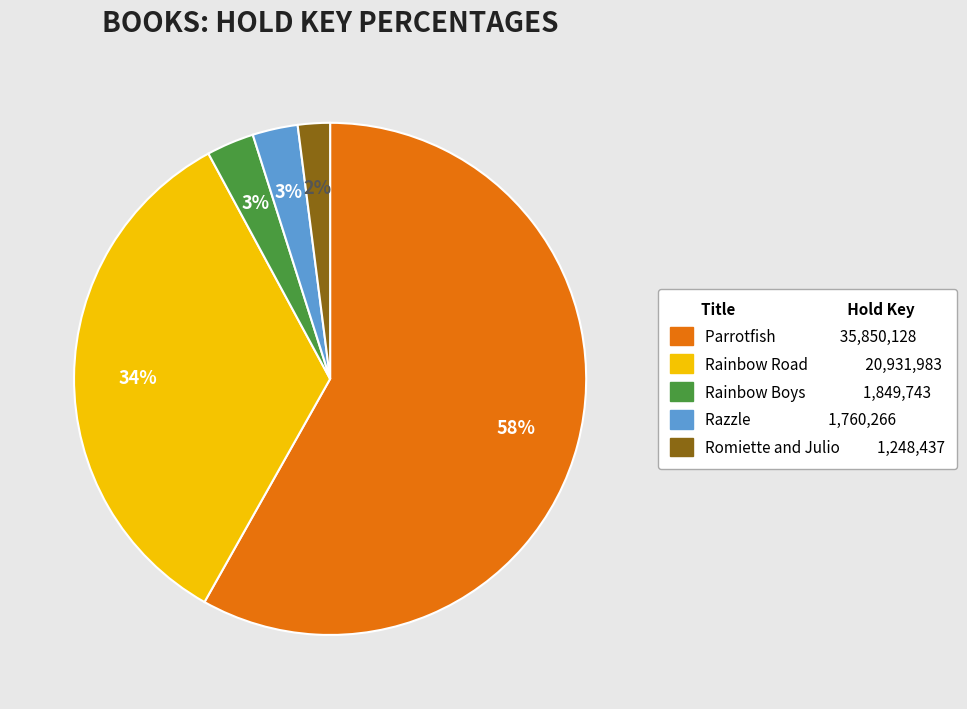

Is the sum of Rainbow Boys and Romiette and Julio greater than half?

No